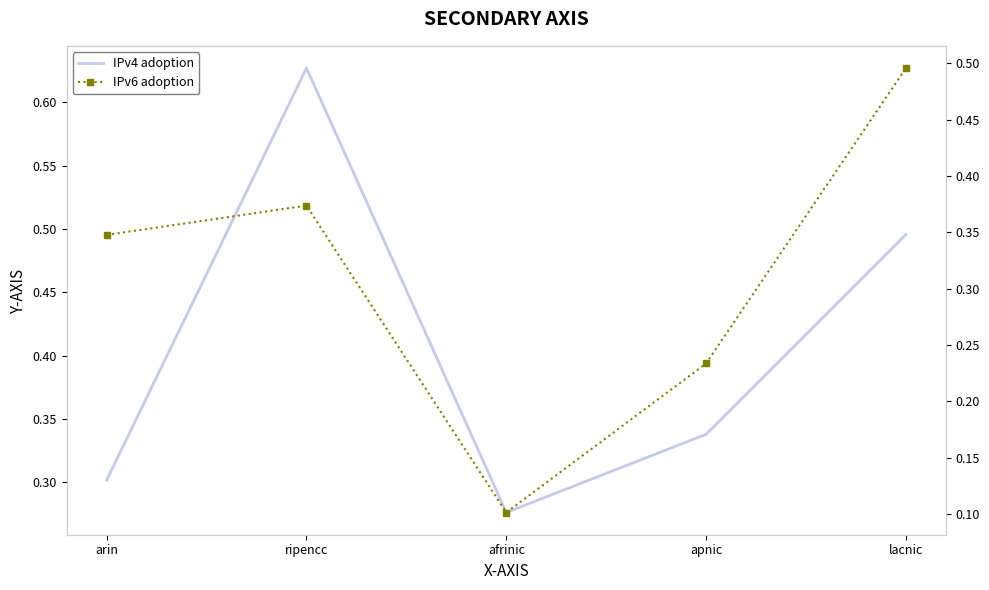

Where do IPv6 adoption and IPv4 adoption first cross each other?

arin and ripencc